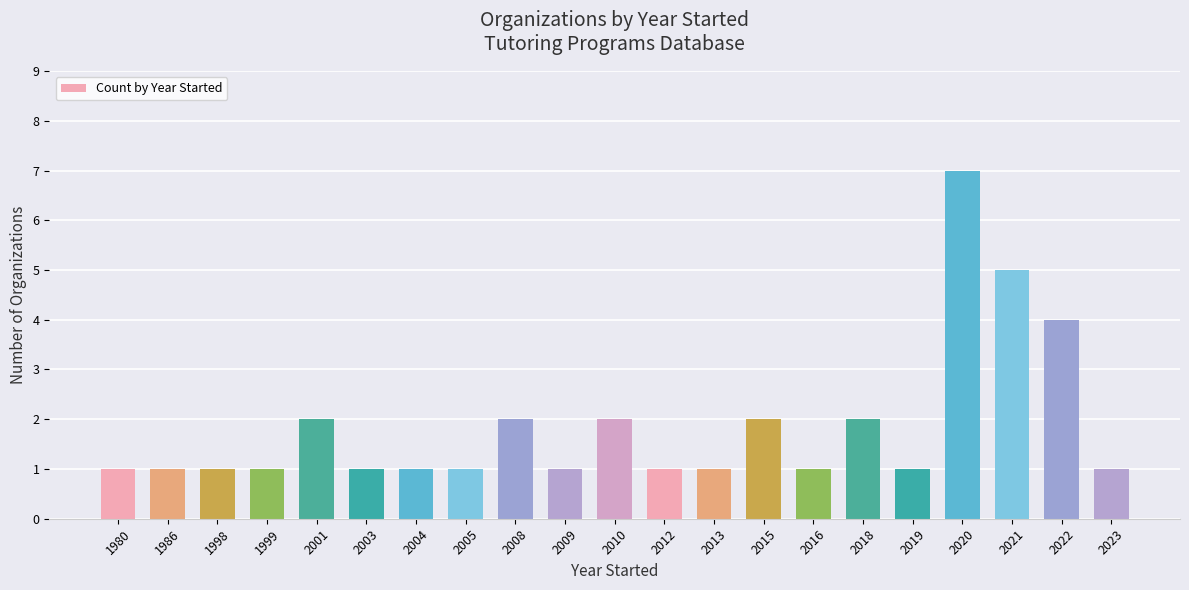

The value at 2018 is 3. True or false?

False